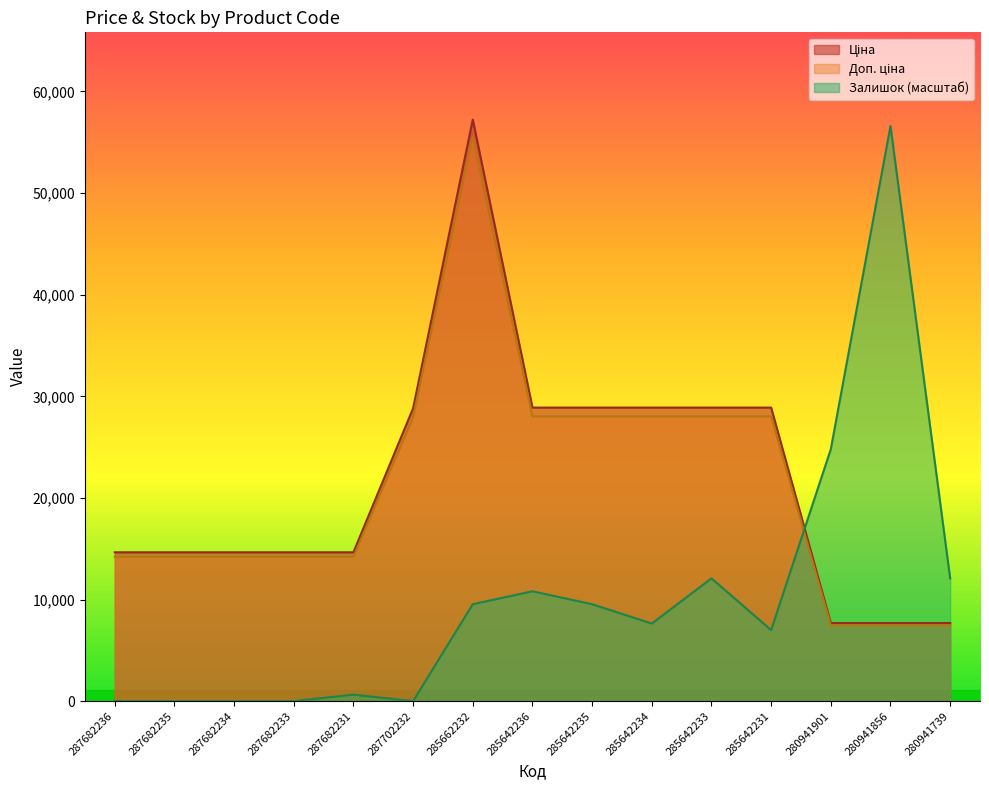

Reading left to right, transcribe all the data shown in this chart.

Ціна: 287682236=14649.6	287682235=14649.6	287682234=14649.6	287682233=14649.6	287682231=14649.6	287702232=28821.8	285662232=57235.5	285642236=28890.3	285642235=28890.3	285642234=28890.3	285642233=28890.3	285642231=28890.3	280941901=7688.0	280941856=7688.0	280941739=7688.0
Доп. ціна: 287682236=14210.1	287682235=14210.1	287682234=14210.1	287682233=14210.1	287682231=14210.1	287702232=27957.1	285662232=55518.4	285642236=28023.6	285642235=28023.6	285642234=28023.6	285642233=28023.6	285642231=28023.6	280941901=7457.3	280941856=7457.3	280941739=7457.3
Залишок: 287682236=0.0	287682235=0.0	287682234=0.0	287682233=0.0	287682231=635.9	287702232=0.0	285662232=9539.2	285642236=10811.1	285642235=9539.2	285642234=7631.4	285642233=12083.0	285642231=6995.4	280941901=24802.0	280941856=56599.5	280941739=12083.0